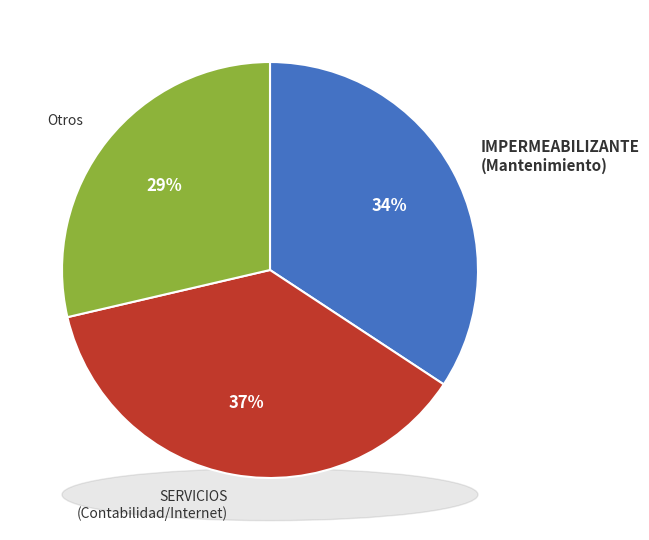

What percentage is the IMPERMEABILIZANTE Y TRABAJOS DE MANTENIMIENTO slice, to the nearest percent?

34%